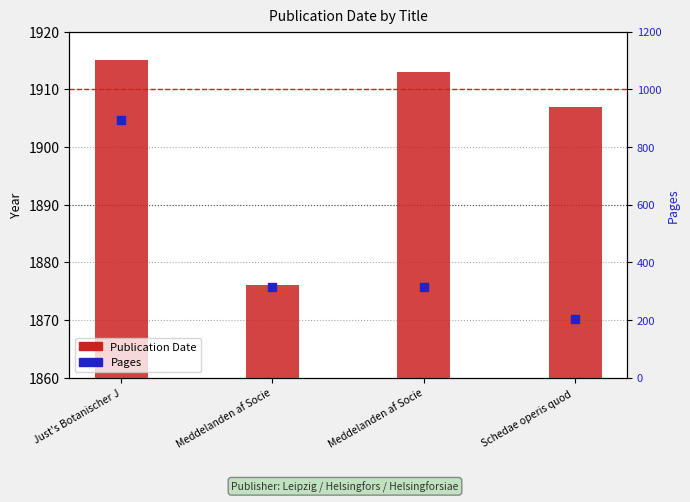

At how many categories does at least one series exceed 523?

1